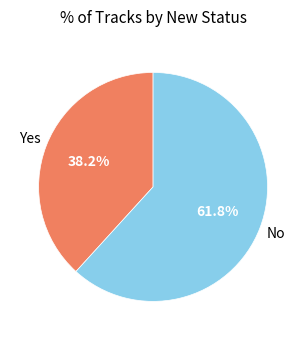

Is there a majority slice in this chart?

Yes